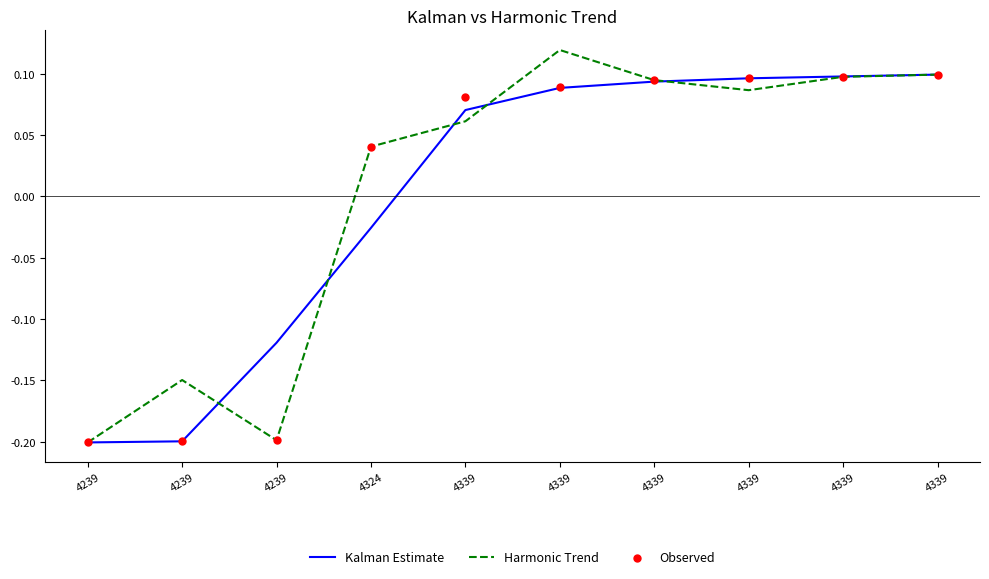

What are all the series names shown in the legend?

Kalman Estimate, Harmonic Trend, Observed